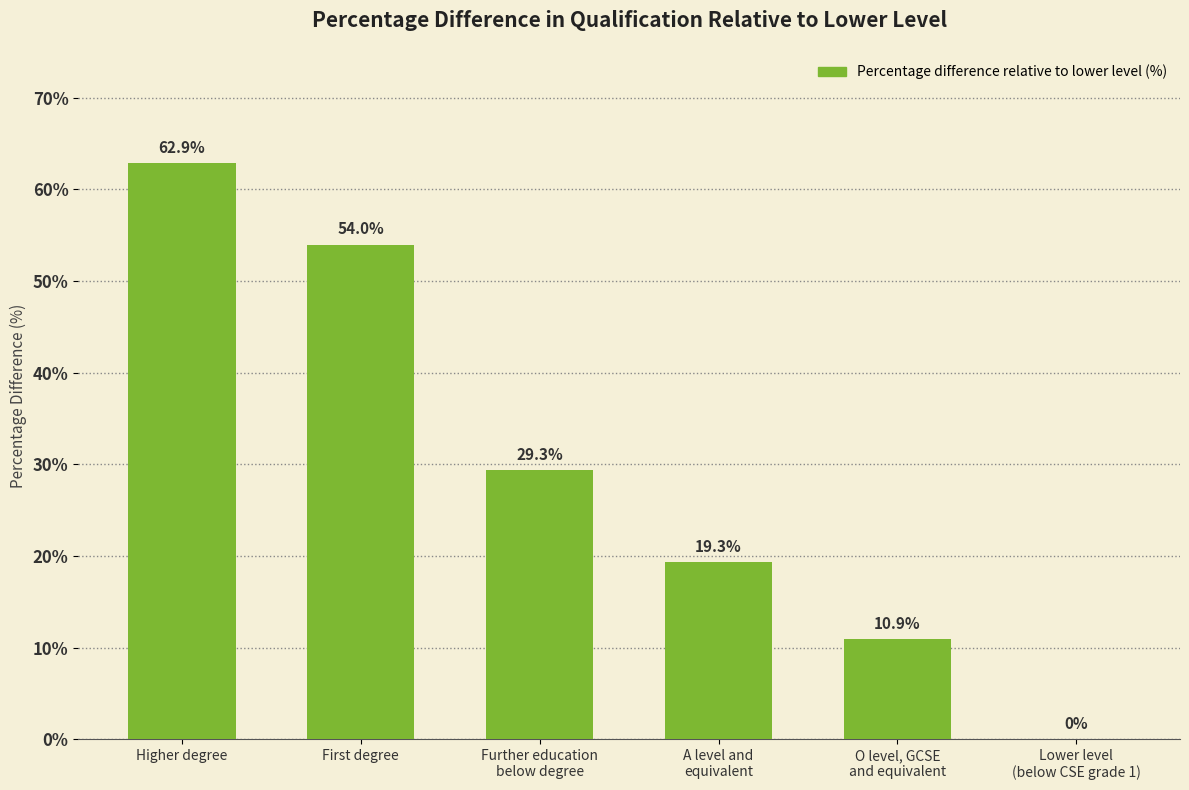

What is the sum of all values?

176.4